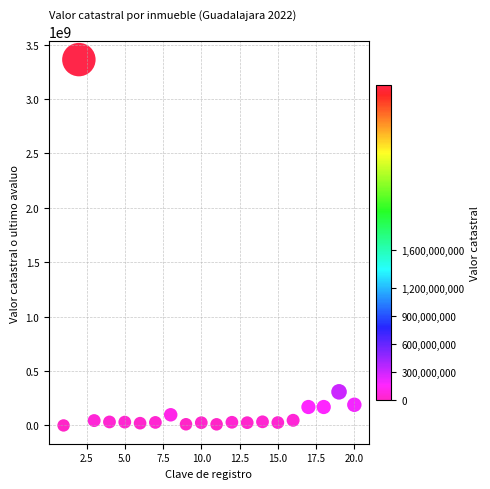

What is the range of Y values (max minus min)?

3361850765.9